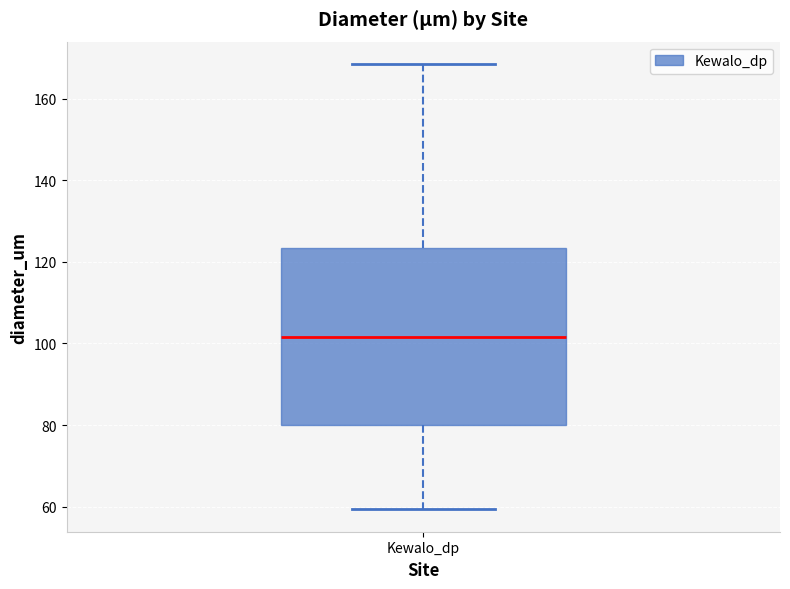

Transcribe this box plot: give where the median line is, the range the box spans, and where the two whiskers end, as read against the y-axis. The values are not printed on the chart, so give them approximately, as read against the axis.

median 102, box 80 to 124, whiskers 60 to 168